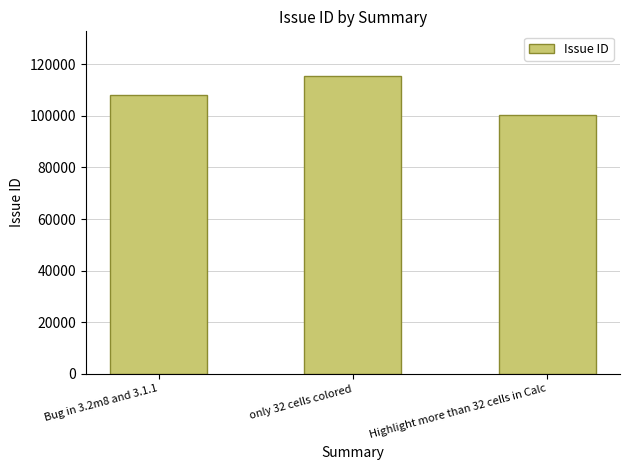

How many categories are shown in the chart?

3